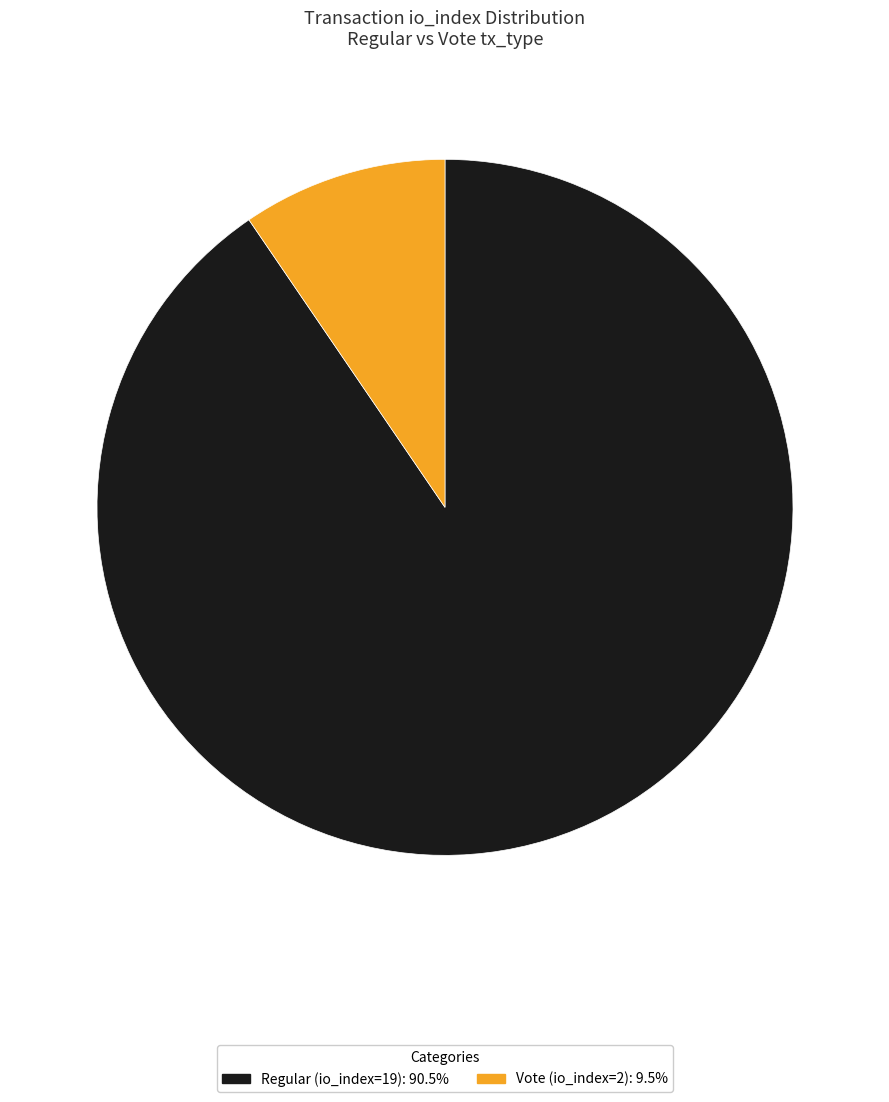

What is the largest slice in the pie chart?

Regular (io_index=19)